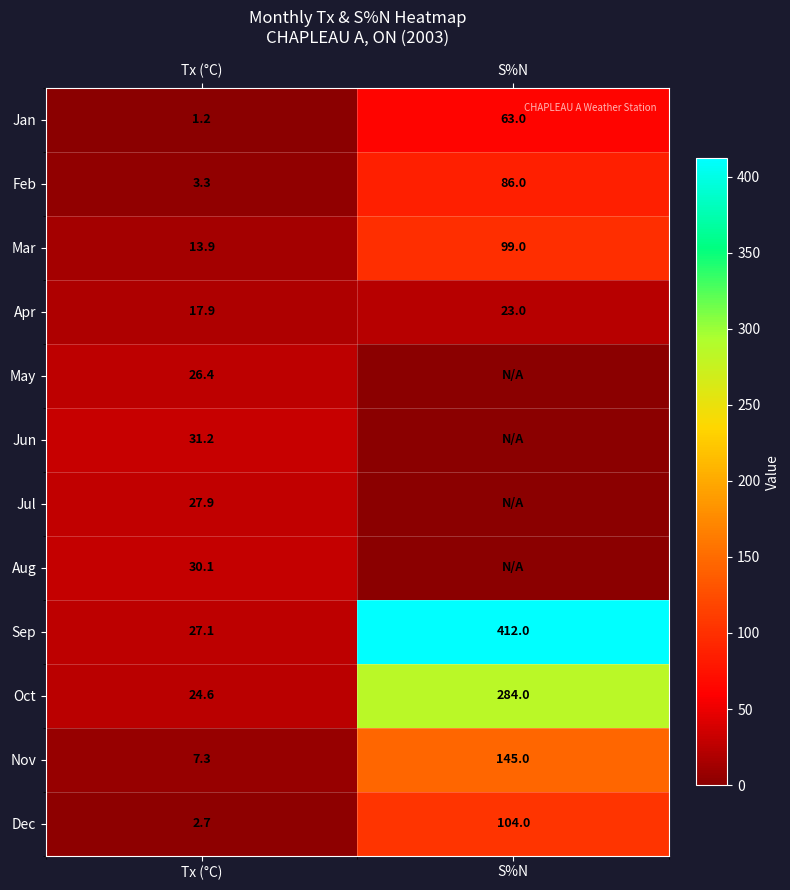

At how many categories does at least one series exceed 53?

1